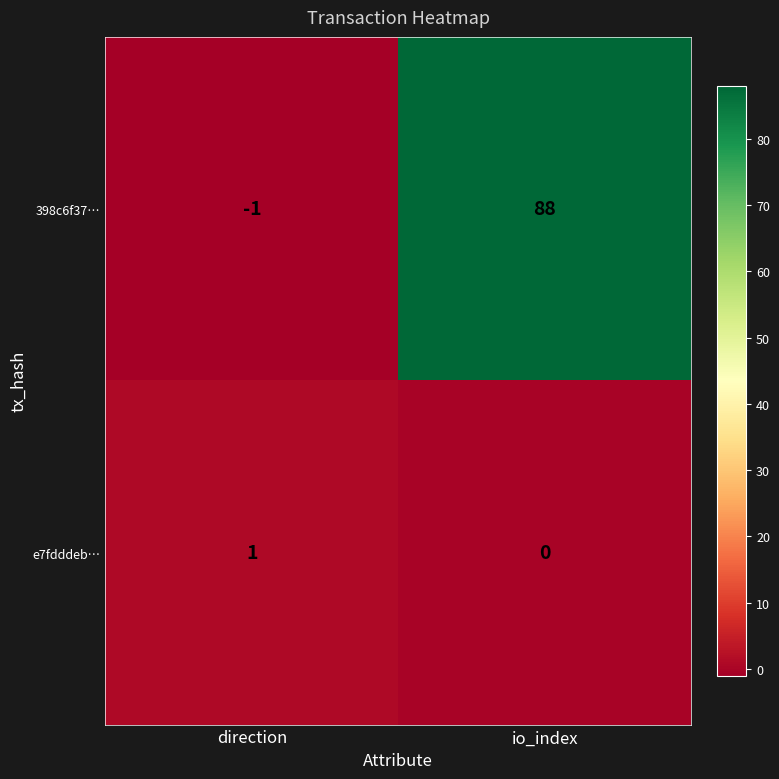

At how many categories does at least one series exceed 86?

1